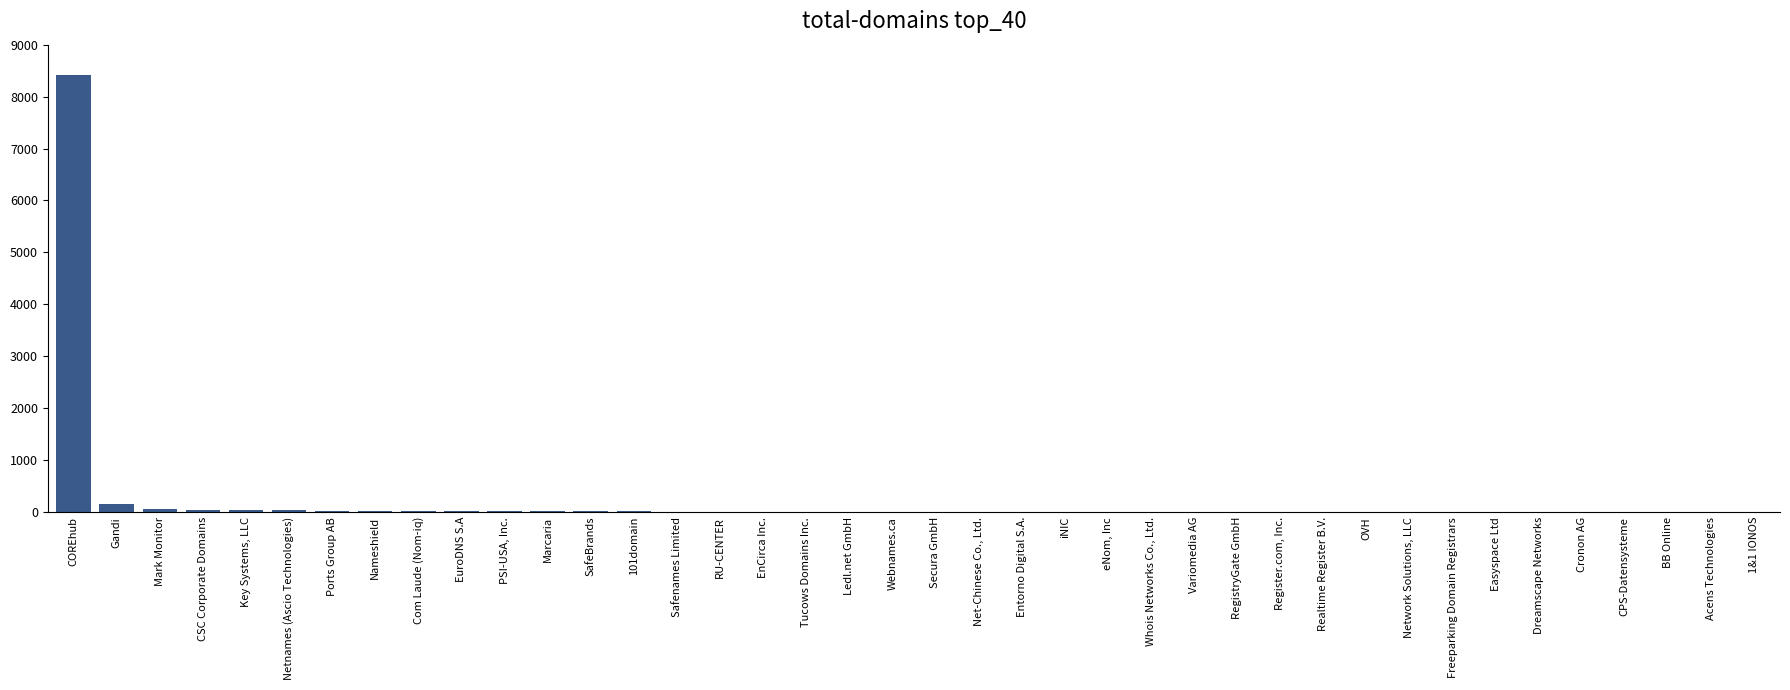

The value at RegistryGate GmbH is 0. True or false?

True